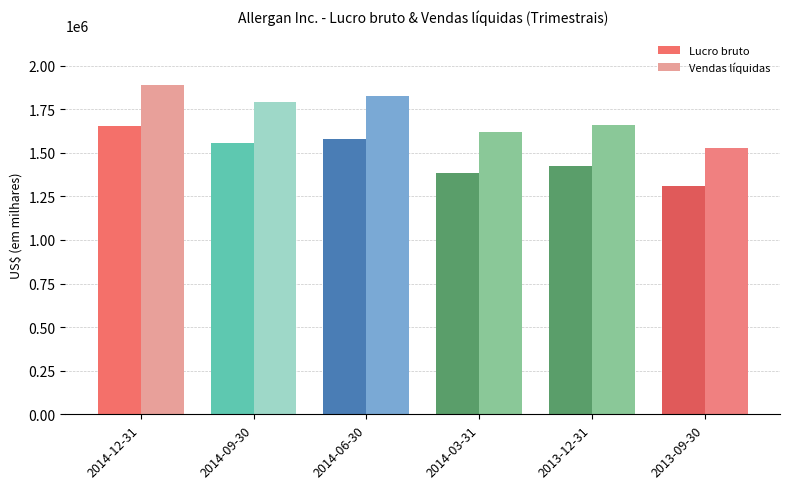

What is the total value across all series at 2013-12-31?

3086400